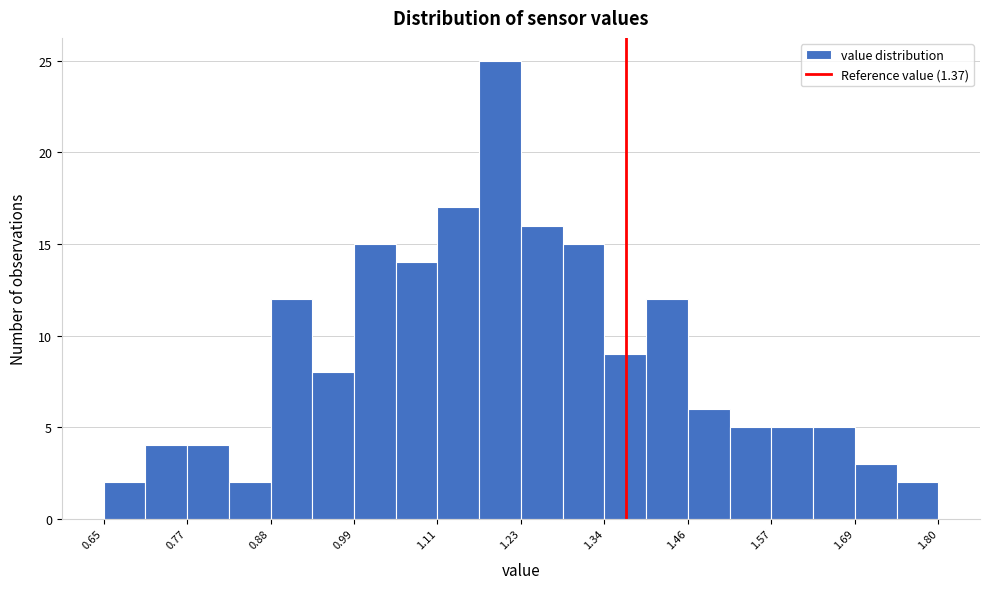

Read against the x-axis, roughly where is the centre of the tallest bar?

1.20